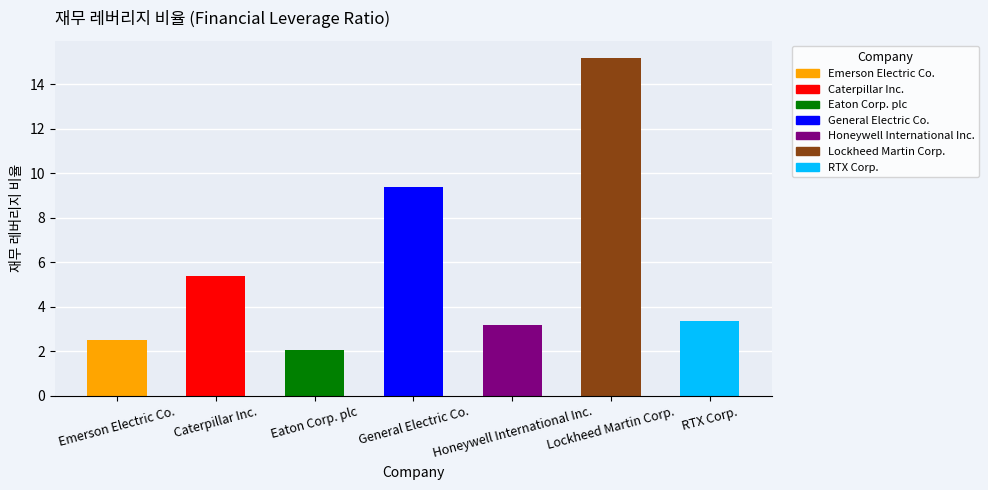

Approximately how many times larger is the value at Eaton Corp. plc compared to General Electric Co.?

0.2